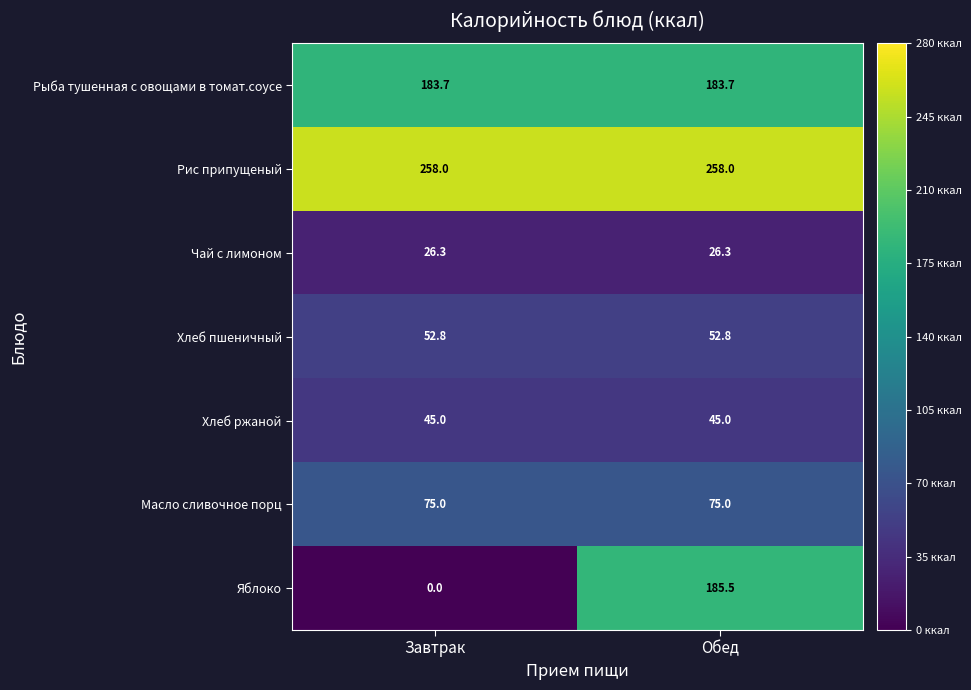

Which series has the largest total across all categories?

Рис припущеный